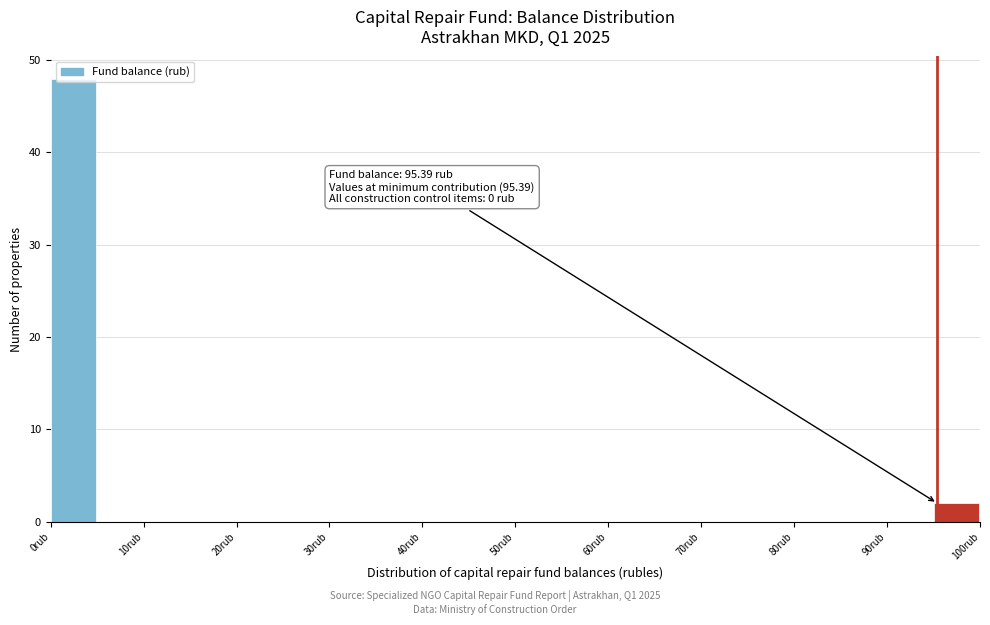

Which range on the x-axis has the tallest bar?

0 to 5